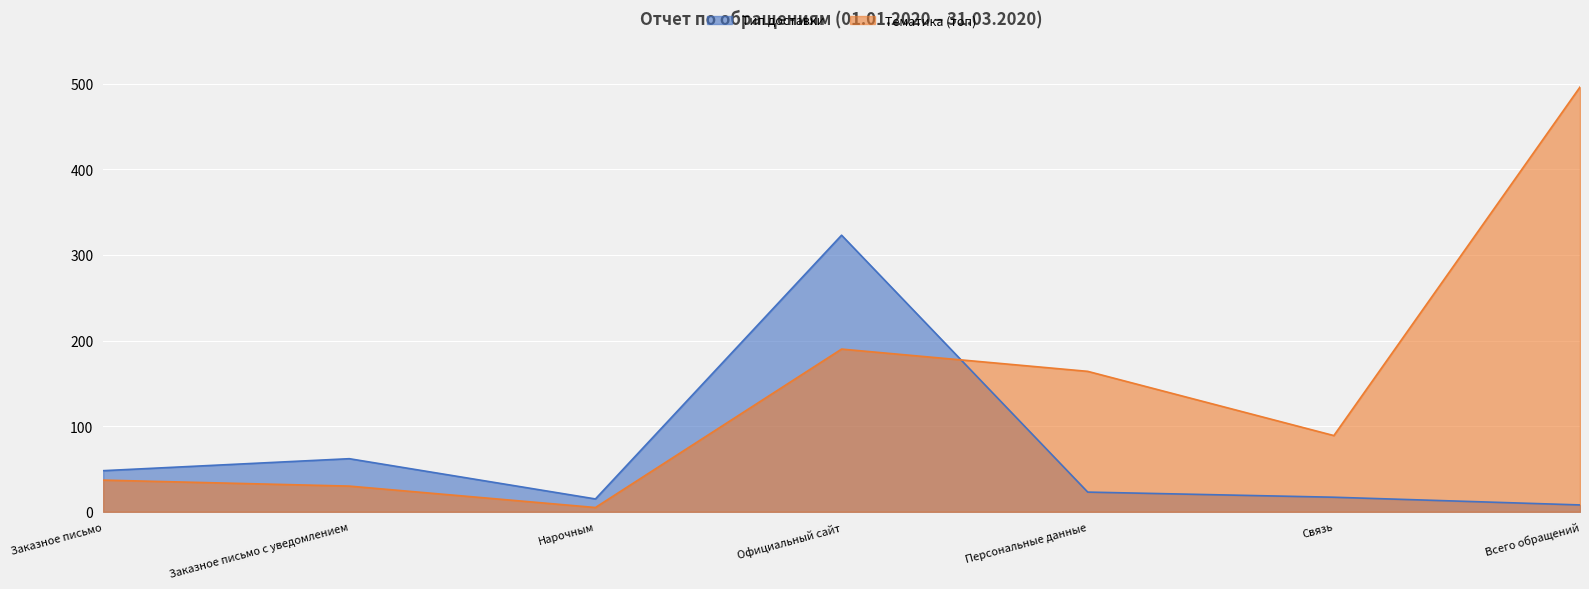

Reading right to left, extract all data points from this chart.

Тип доставки: Всего обращений=8	Связь=17	Персональные данные=23	Официальный сайт=323	Нарочным=15	Заказное письмо с уведомлением=62	Заказное письмо=48
Тематика (топ): Всего обращений=496	Связь=89	Персональные данные=164	Официальный сайт=190	Нарочным=5	Заказное письмо с уведомлением=30	Заказное письмо=37